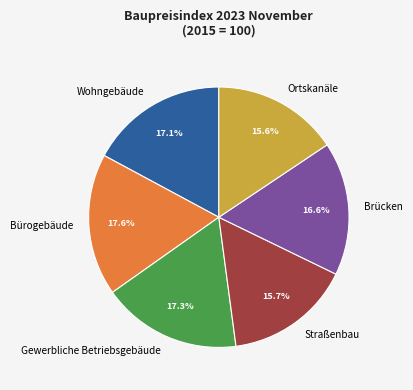

To the nearest percent, what is the difference between the largest and smallest slice percentages?

2%